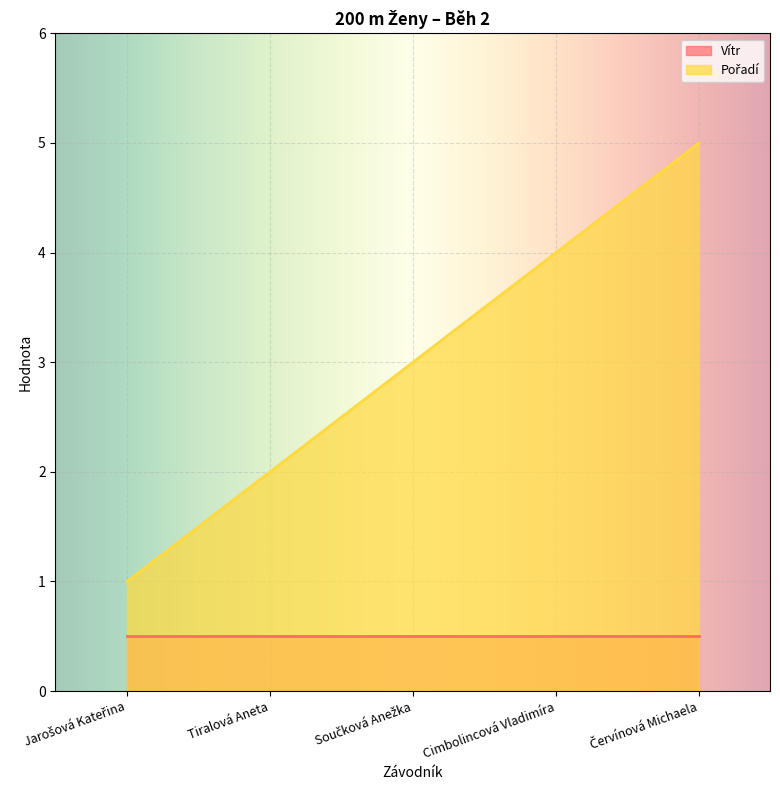

How many values exceed 3?

2